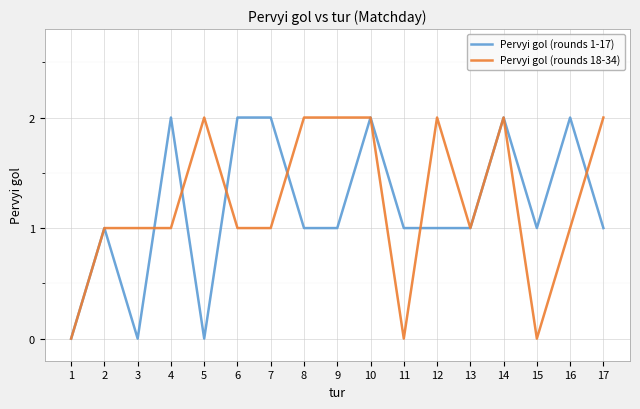

At 16, list the series in order from largest to smallest.

Pervyi gol (rounds 1-17), Pervyi gol (rounds 18-34)